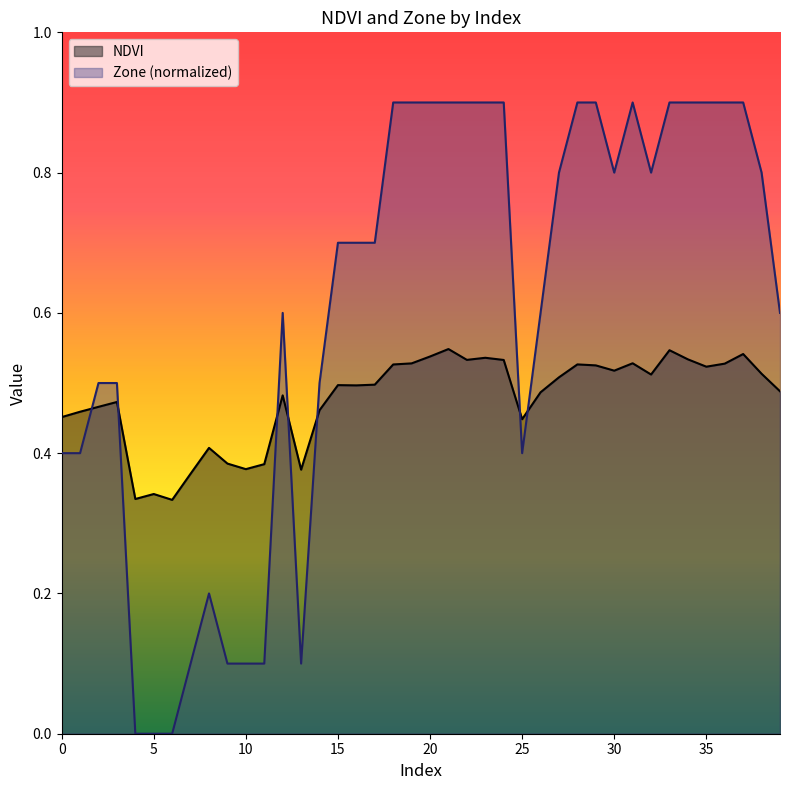

After their last crossing, which series has the higher values: Zone or NDVI?

Zone